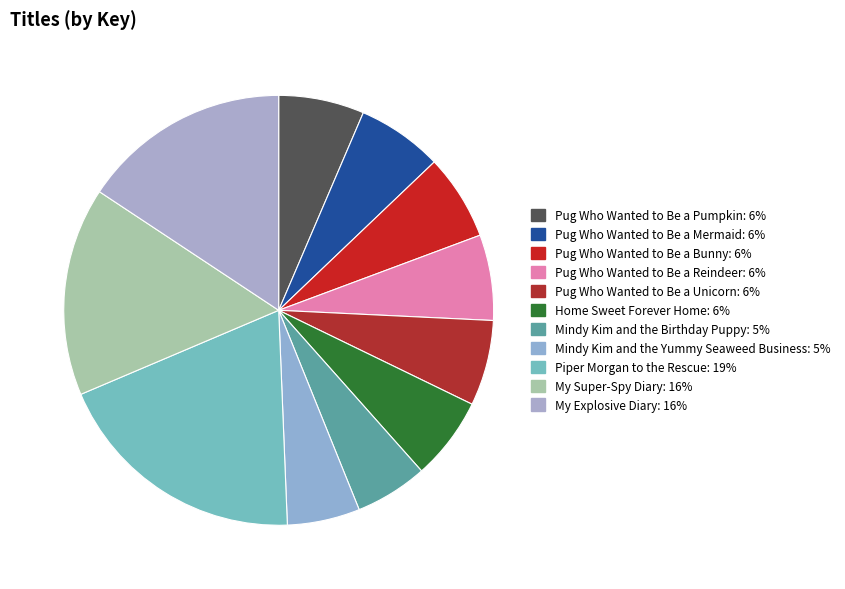

To the nearest percent, what is the combined percentage of Pug Who Wanted to Be a Pumpkin and Piper Morgan to the Rescue?

26%